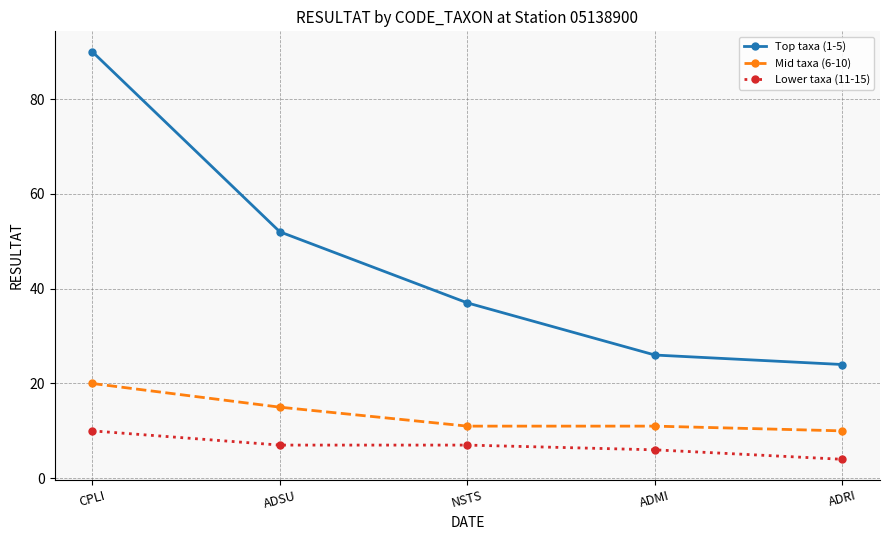

At which label is Top taxa (1-5) closest to 57?

ADSU